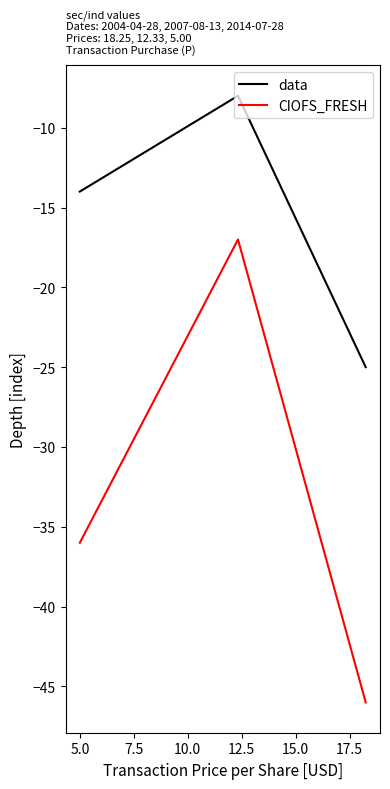

What is the difference between the maximum and minimum values in the data series?

17